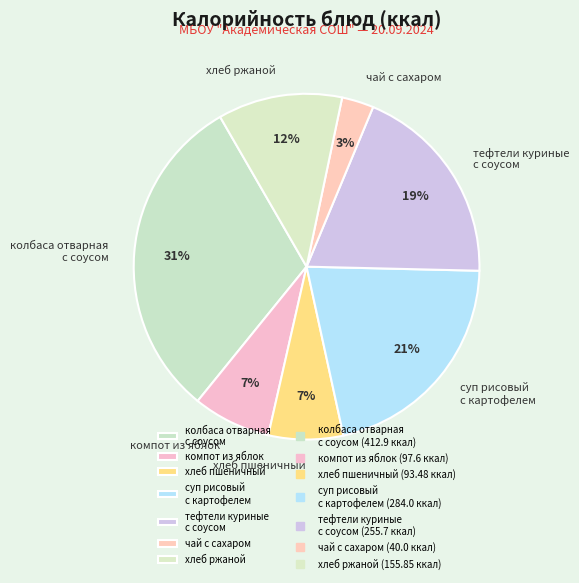

To the nearest percent, what is the difference between the largest and smallest slice percentages?

28%